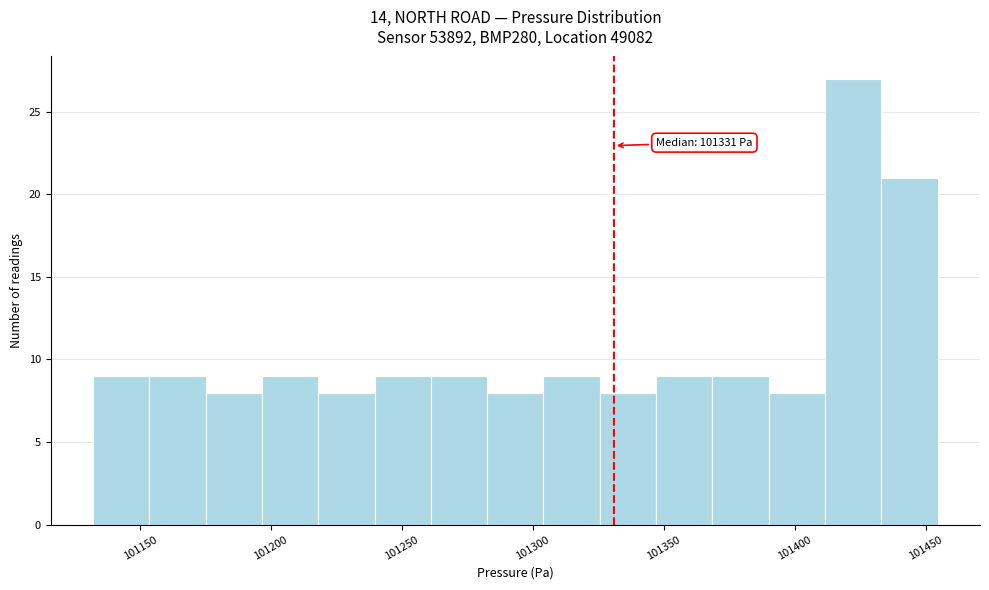

Which range on the x-axis has the tallest bar?

101410 to 101435